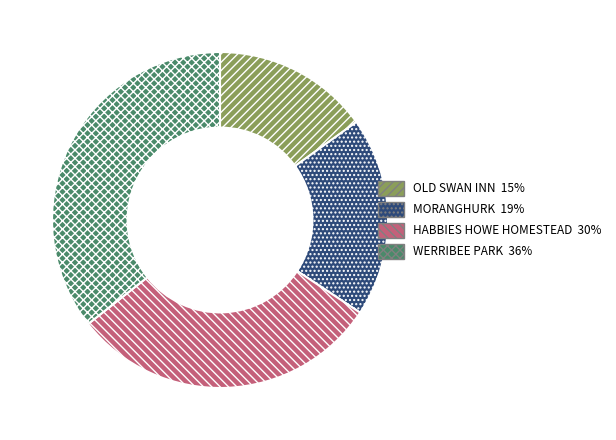

Combined, do WERRIBEE PARK and MORANGHURK account for over 50%?

Yes